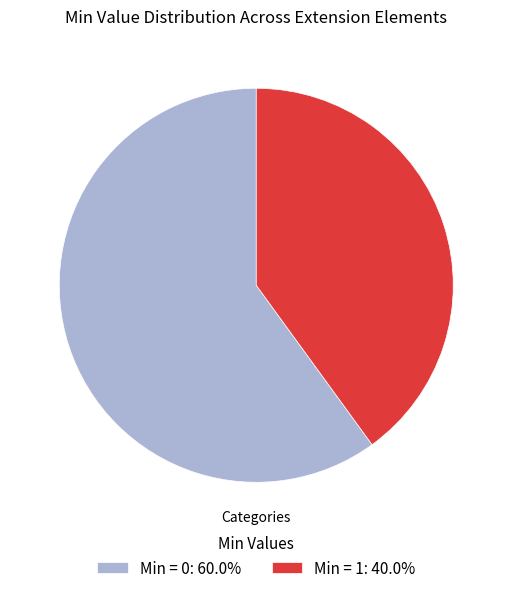

What is the ratio of the value at Min = 0: 60.0% to the value at Min = 1: 40.0%?

1.5